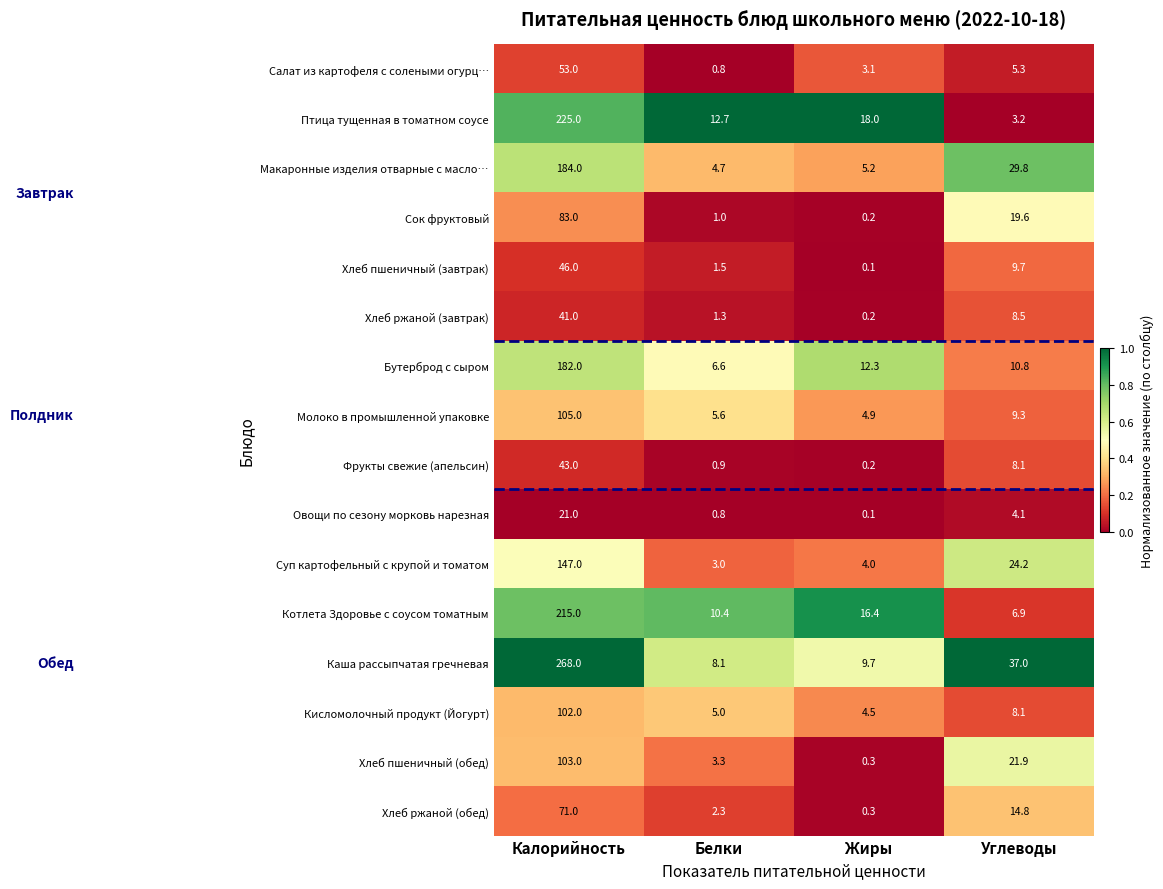

Rank the series by their maximum value, from highest to lowest.

Каша рассыпчатая гречневая, Птица тущенная в томатном соусе, Котлета Здоровье с соусом томатным, Макаронные изделия отварные с масло…, Бутерброд с сыром, Суп картофельный с крупой и томатом, Молоко в промышленной упаковке, Хлеб пшеничный (обед), Кисломолочный продукт (Йогурт), Сок фруктовый, Хлеб ржаной (обед), Салат из картофеля с солеными огурц…, Хлеб пшеничный (завтрак), Фрукты свежие (апельсин), Хлеб ржаной (завтрак), Овощи по сезону морковь нарезная